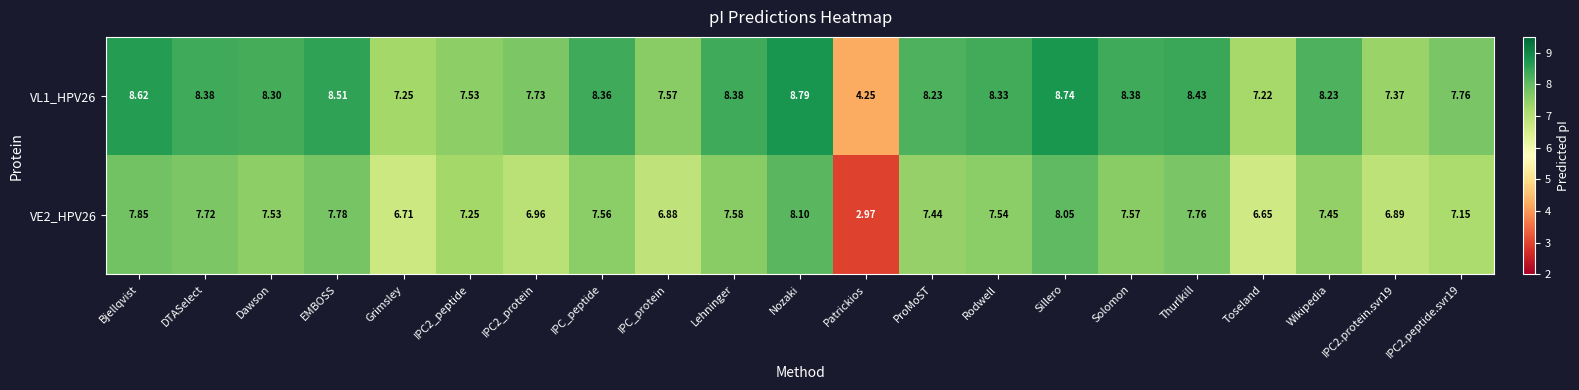

At which label is VL1_HPV26 closest to 6?

Toseland